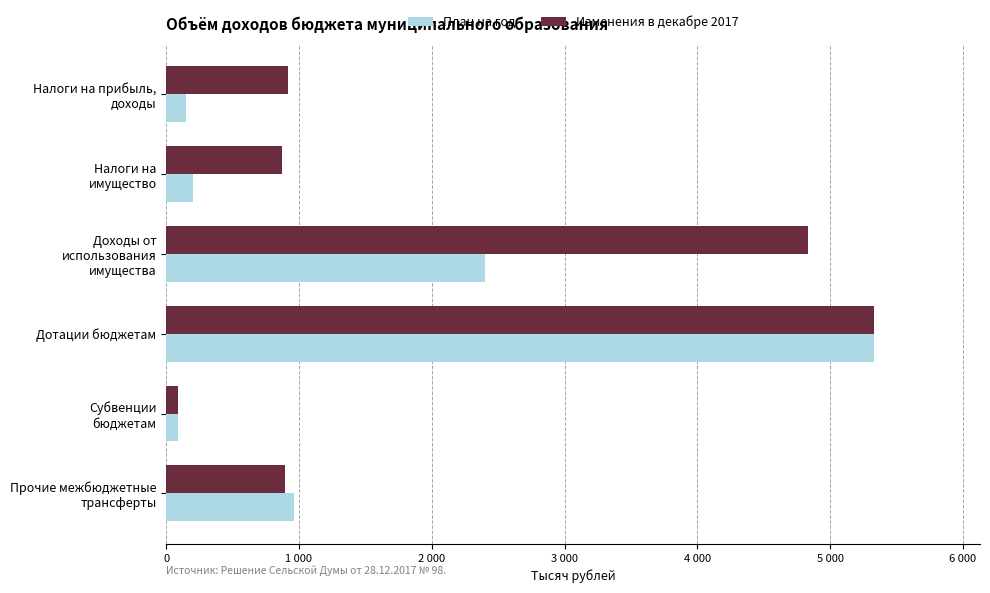

Does the chart contain stacked bars?

No